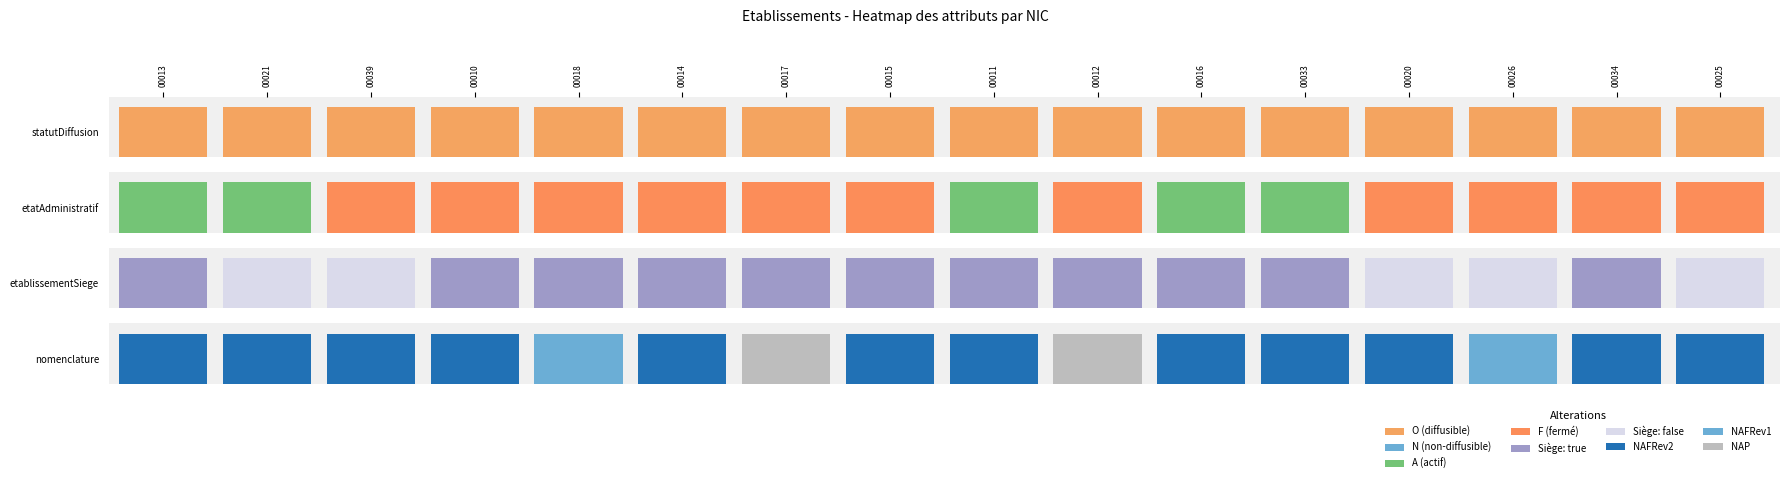

What is the difference between the highest and lowest values at O?

1